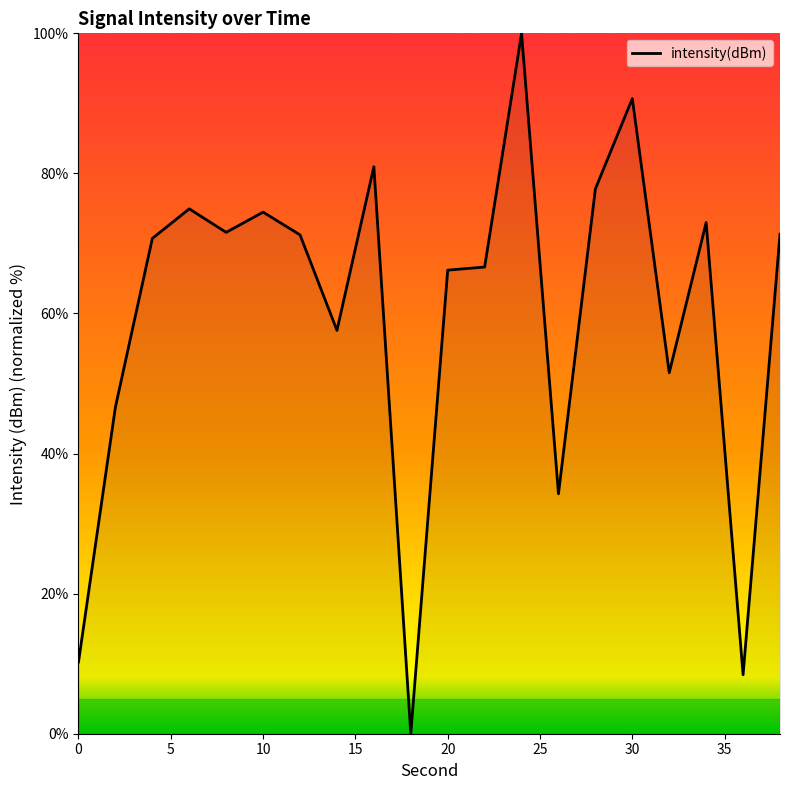

What is the maximum value shown in the chart?

100.0